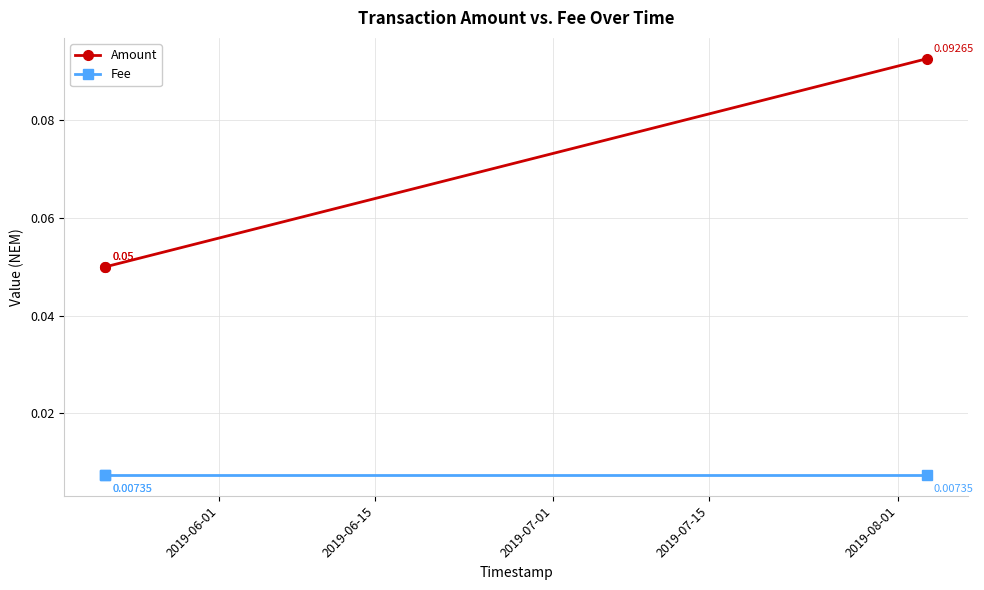

Between 2019-07-01 and 2019-06-01, which is larger?

2019-07-01